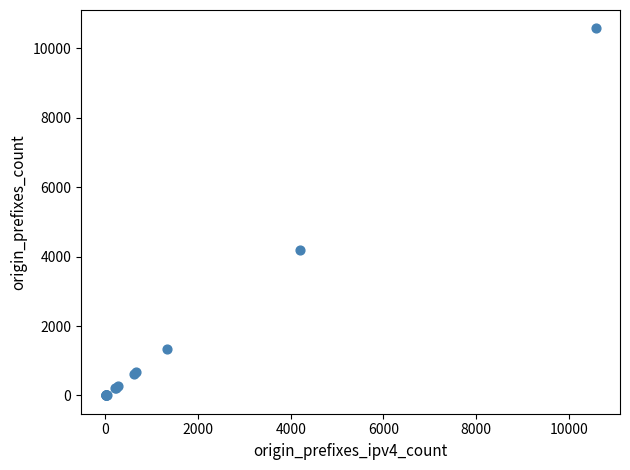

What Y value in the scatter plot is closest to 5289?

4200